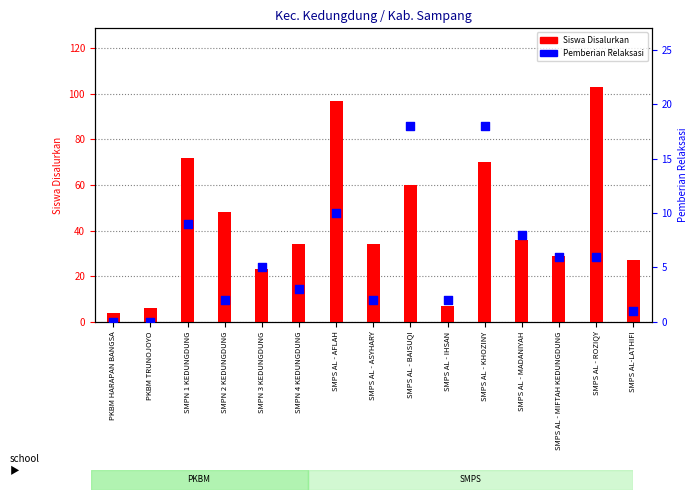

What are all the series names shown in the legend?

Siswa Disalurkan, Pemberian Relaksasi